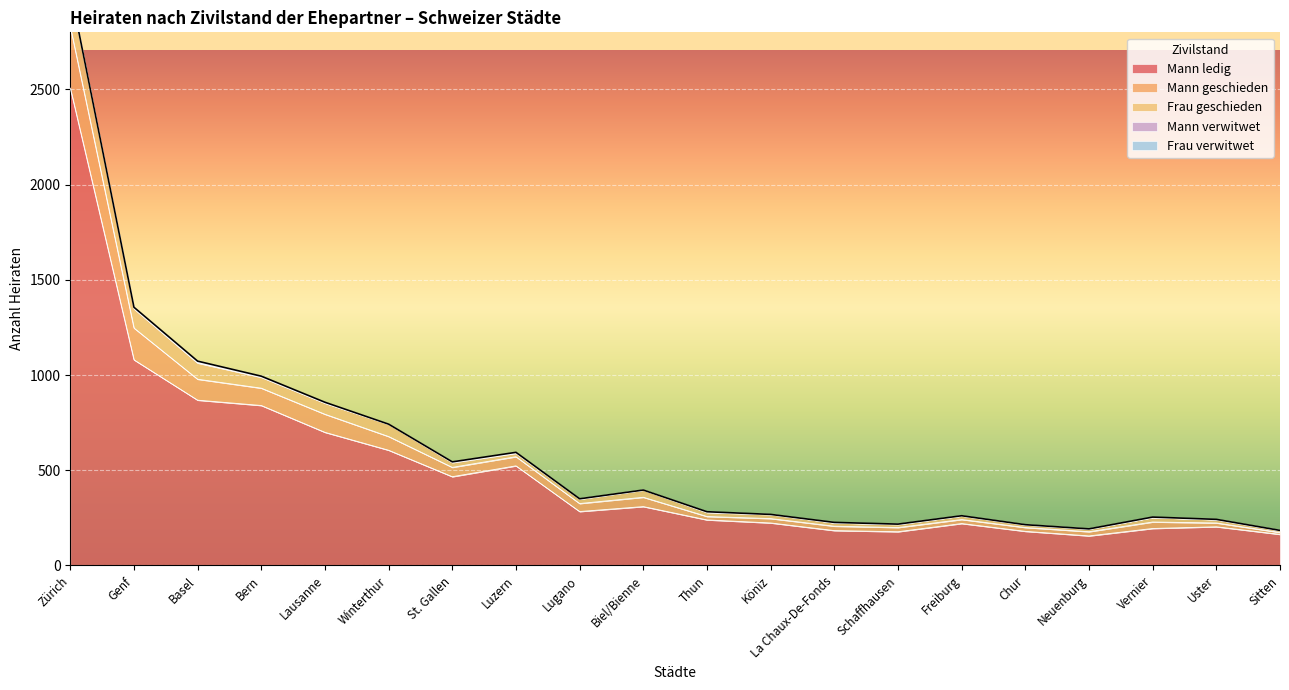

True or false: Mann ledig and Frau geschieden intersect in this chart.

False